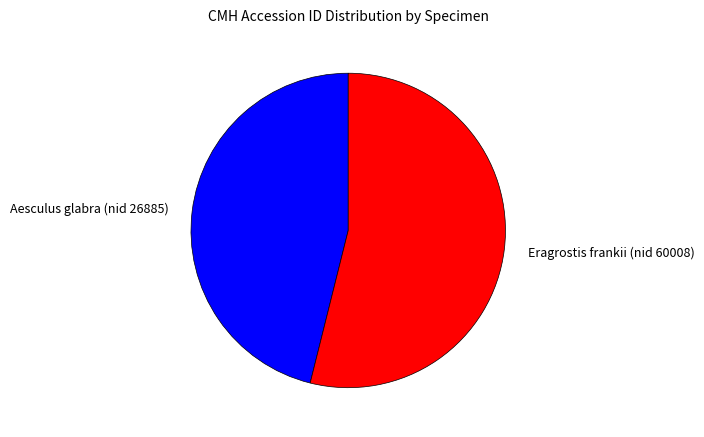

The Eragrostis frankii (nid 60008) slice represents 54% of the pie. True or false?

True